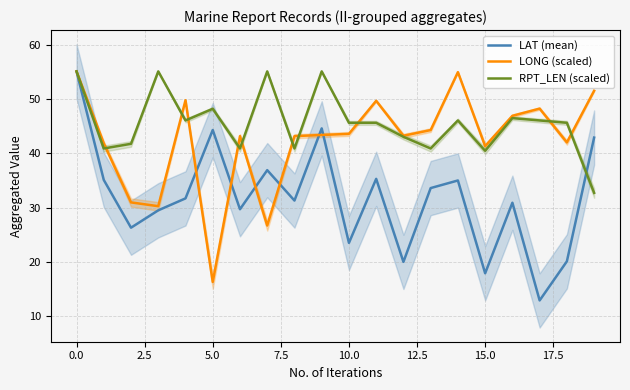

True or false: LAT (mean) has more than 2 interior local peaks.

True